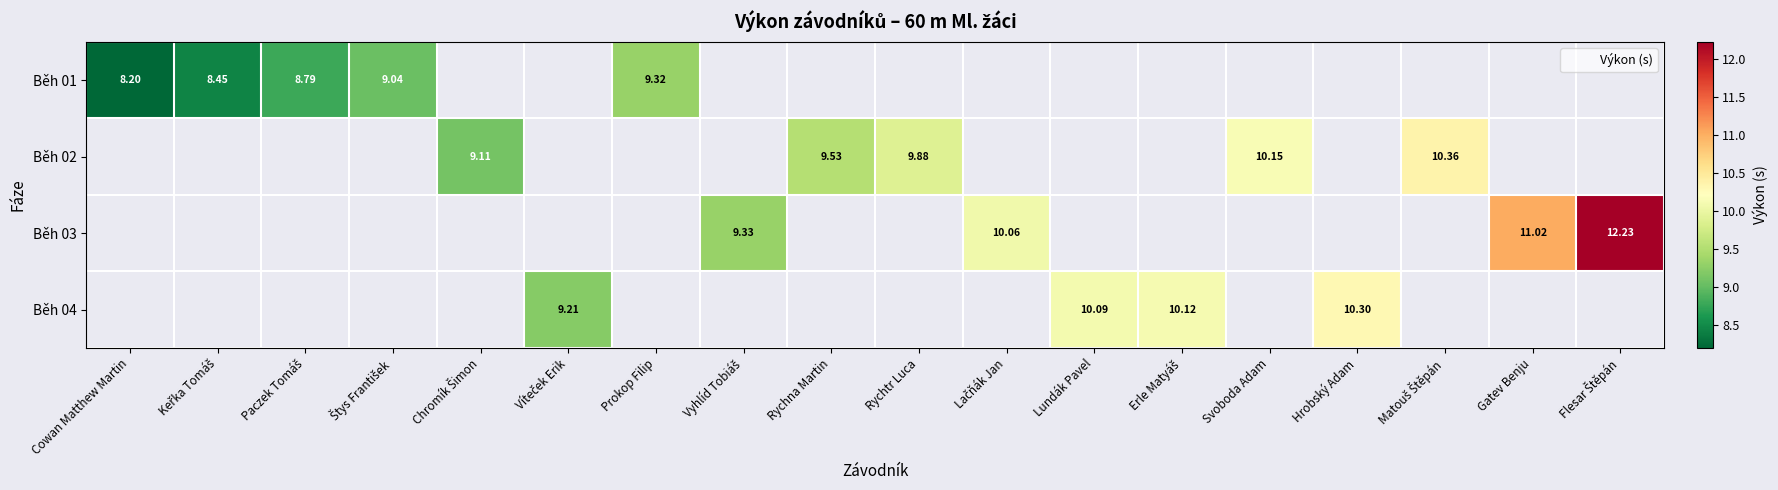

How many positive values does the Běh 04 series have?

4